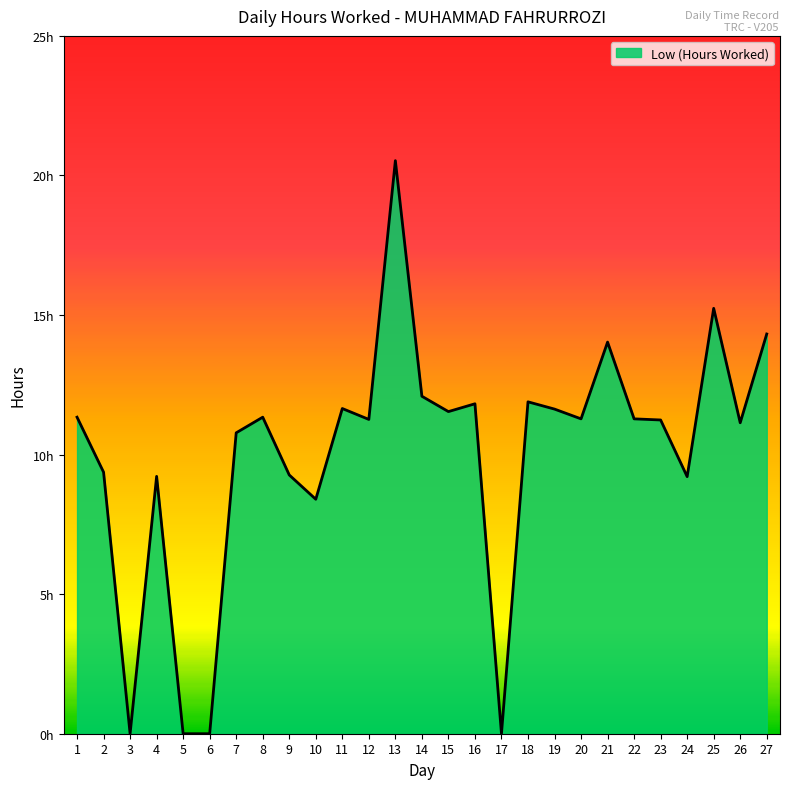

How many interior local peaks (higher than both neighbors) does the data have?

8